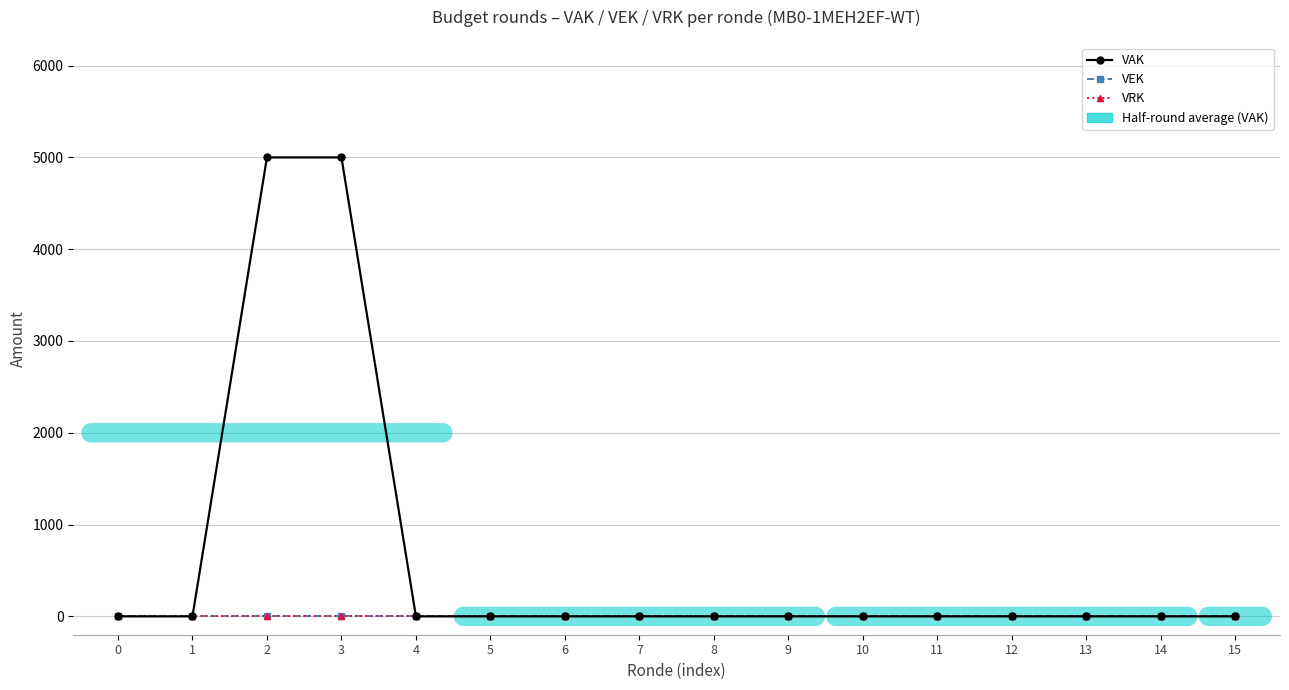

Reading left to right, extract all data points from this chart.

VAK: 0	0	5000	5000	0	0	0	0	0	0	0	0	0	0	0	0
VEK: 0	0	0	0	0	0	0	0	0	0	0	0	0	0	0	0
VRK: 0	0	0	0	0	0	0	0	0	0	0	0	0	0	0	0